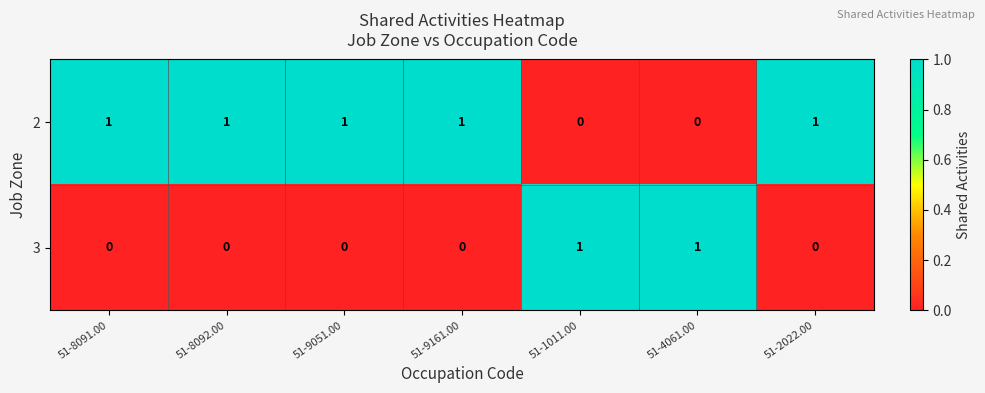

List the series in order of their overall mean, highest first.

2, 3